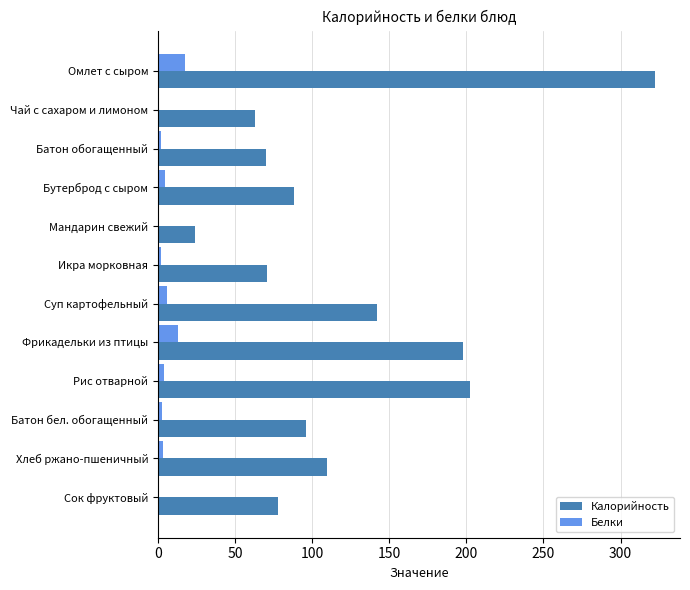

What is the total value across all series at Фрикадельки из птицы?

210.8